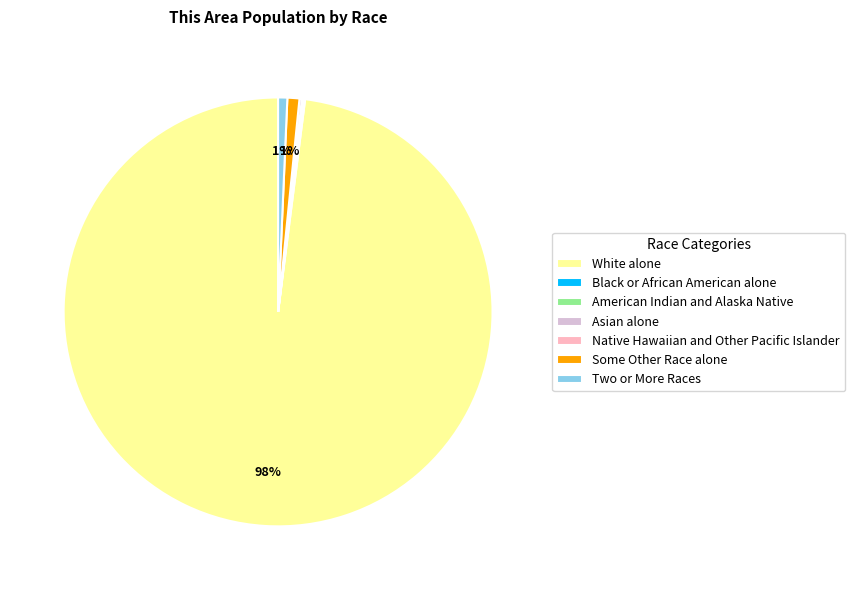

Which slice is the largest?

White alone